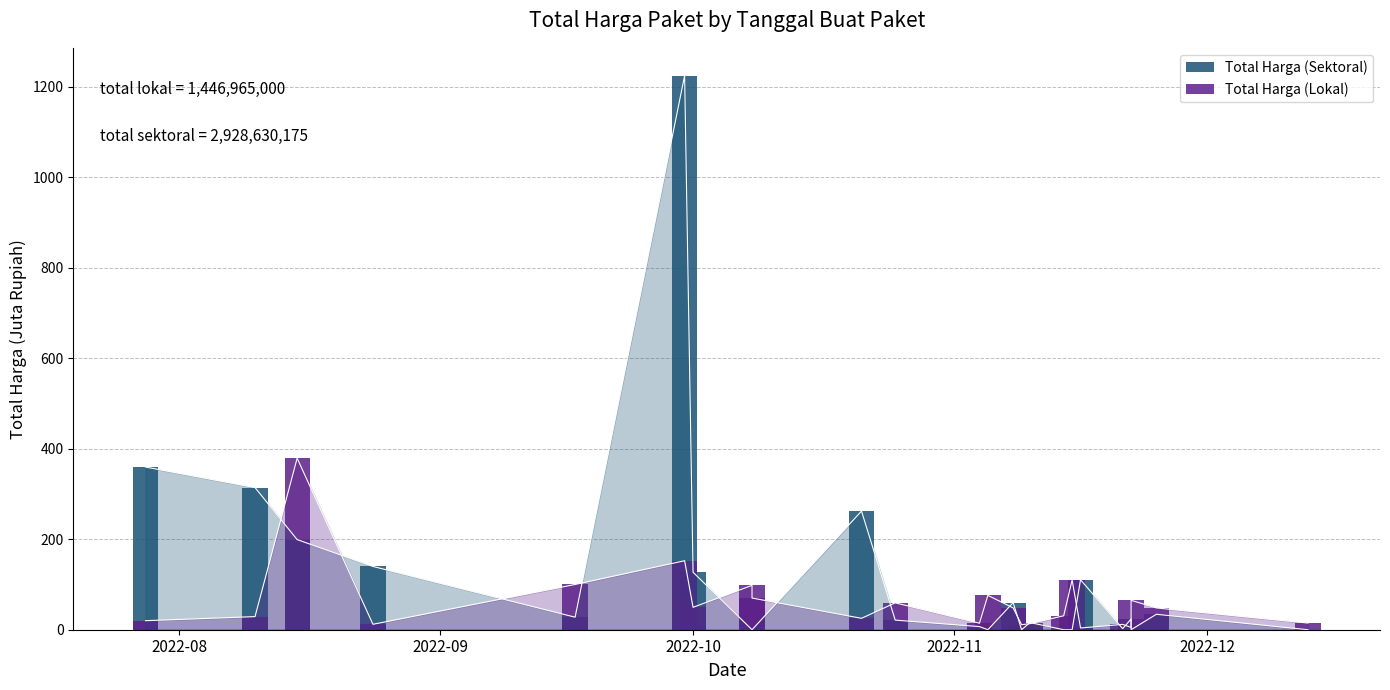

What is the average value of the Total Harga (Sektoral) series?

122.0